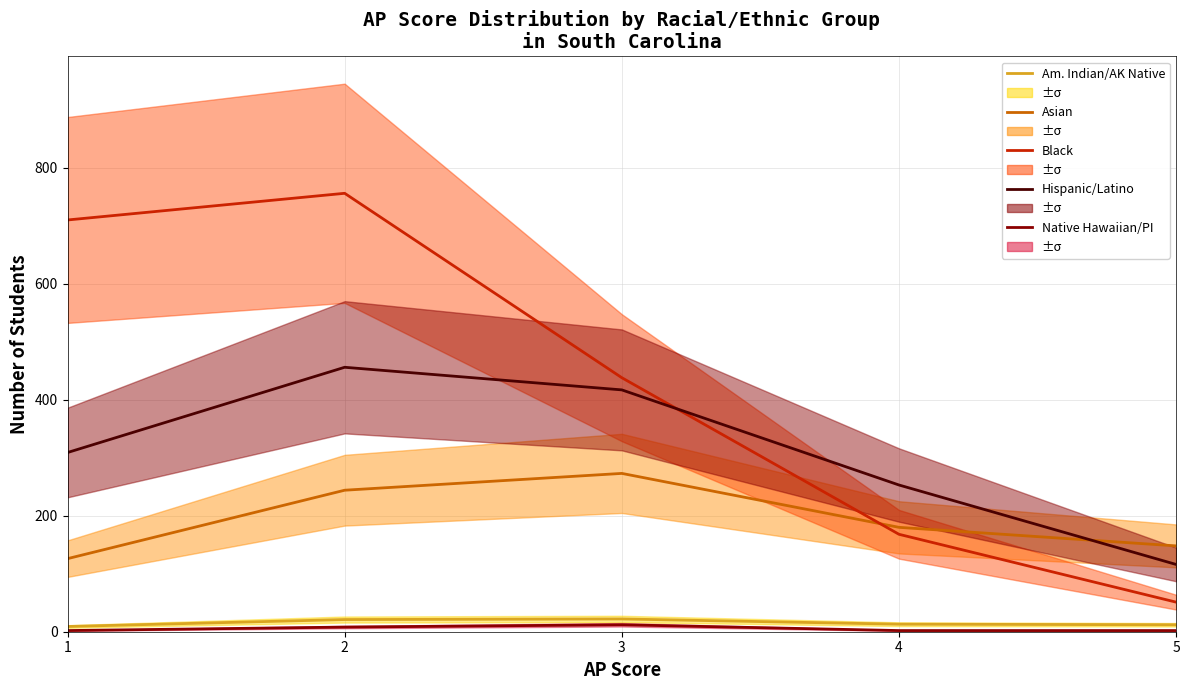

True or false: Am. Indian/AK Native and Black intersect in this chart.

False